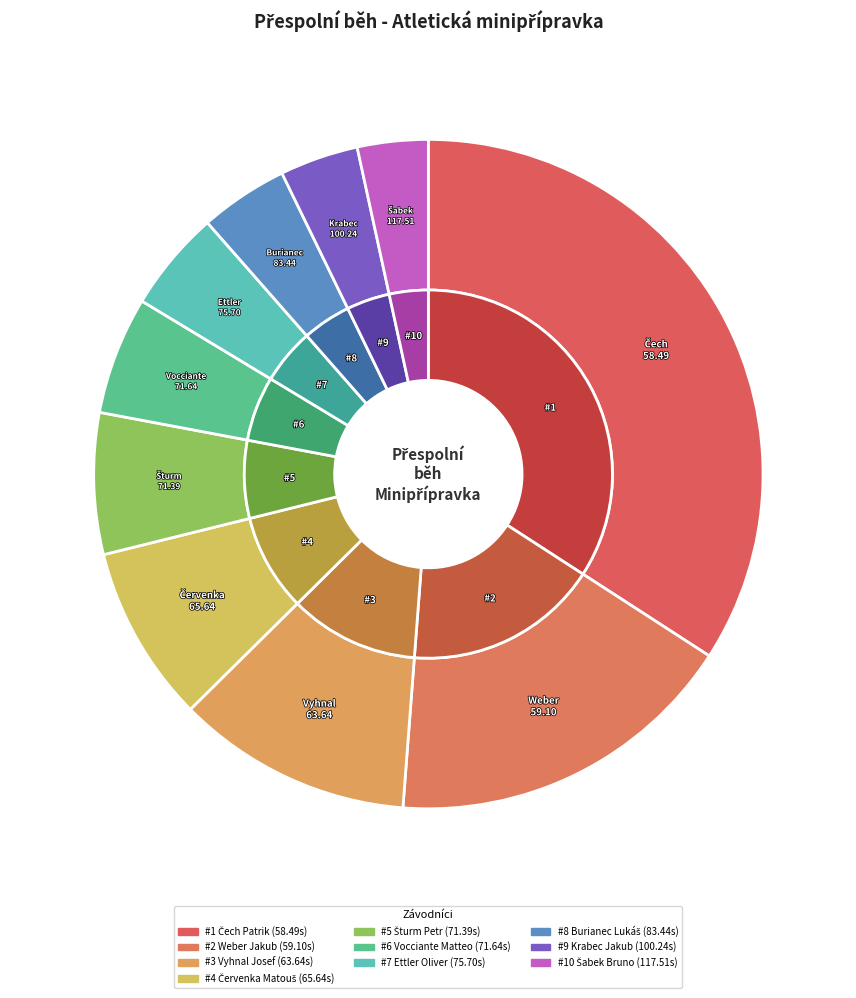

Rank the categories by value from lowest to highest.

Čech Patrik, Weber Jakub, Vyhnal Josef, Červenka Matouš, Šturm Petr, Vocciante Matteo, Ettler Oliver, Burianec Lukáš, Krabec Jakub, Šabek Bruno